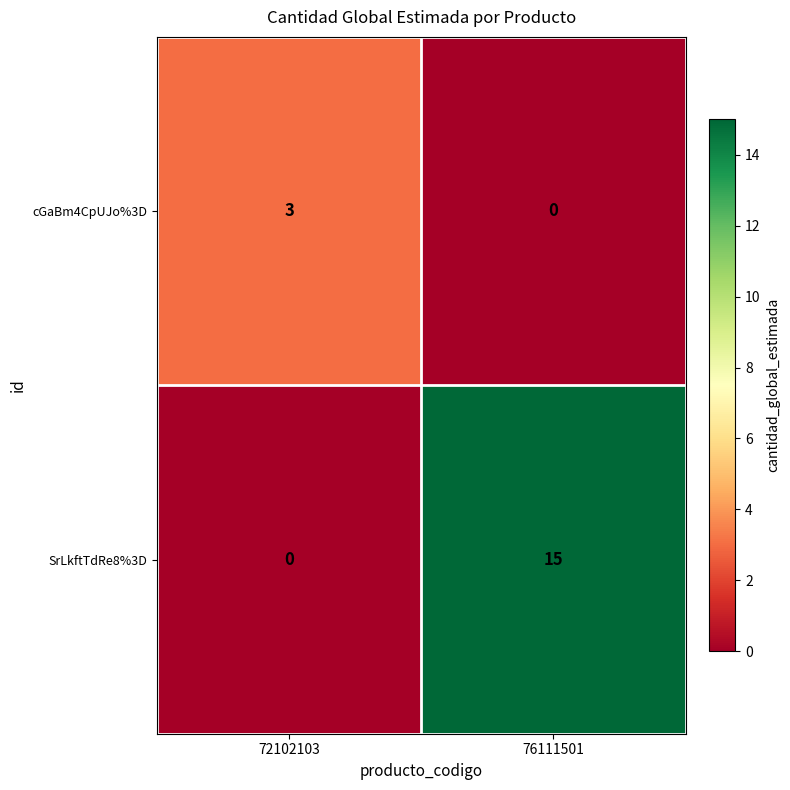

Count the number of categories in the chart.

2